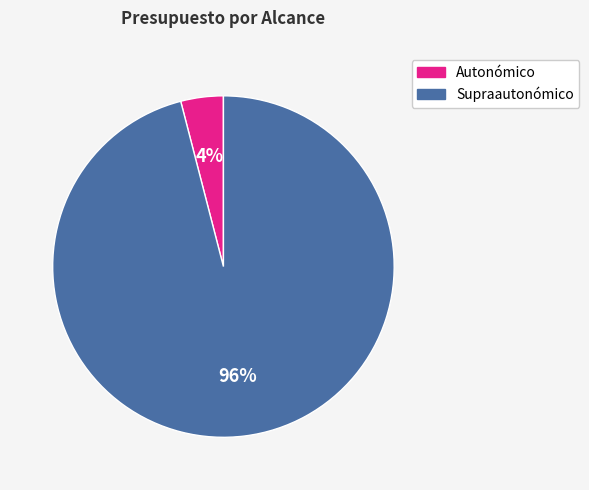

To the nearest percent, what is the difference between the largest and smallest slice percentages?

92%